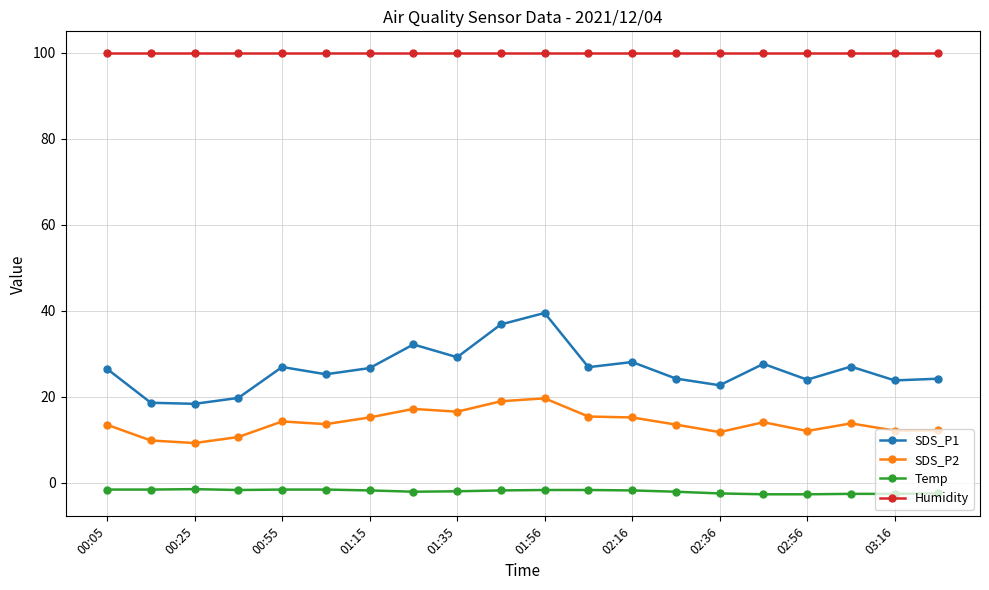

What is the value of the Humidity point at the 6th from the left?

99.9